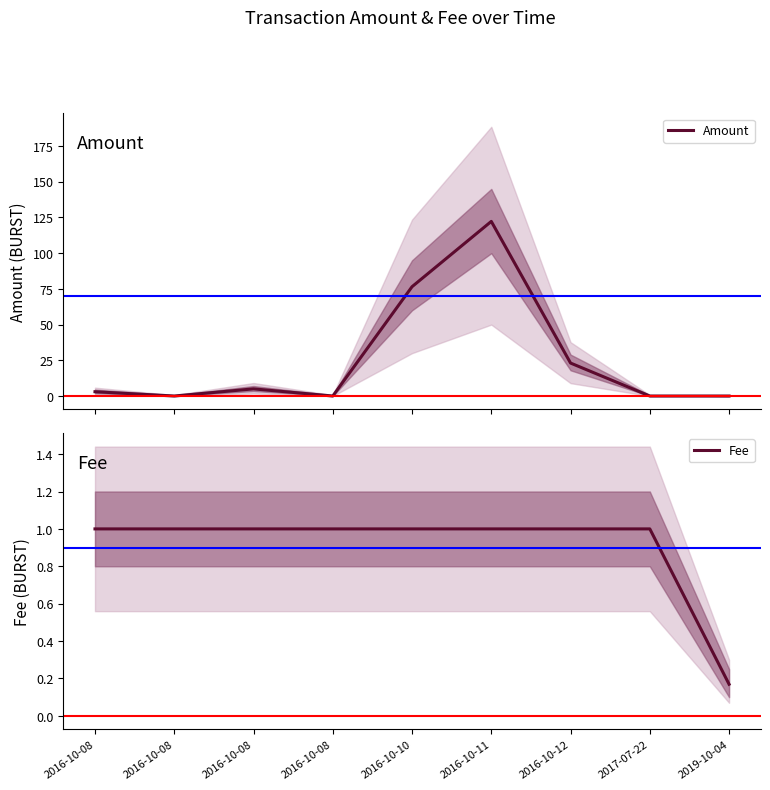

Rank the categories by Amount value from lowest to highest.

2016-10-08, 2016-10-08, 2017-07-22, 2019-10-04, 2016-10-08, 2016-10-08, 2016-10-12, 2016-10-10, 2016-10-11